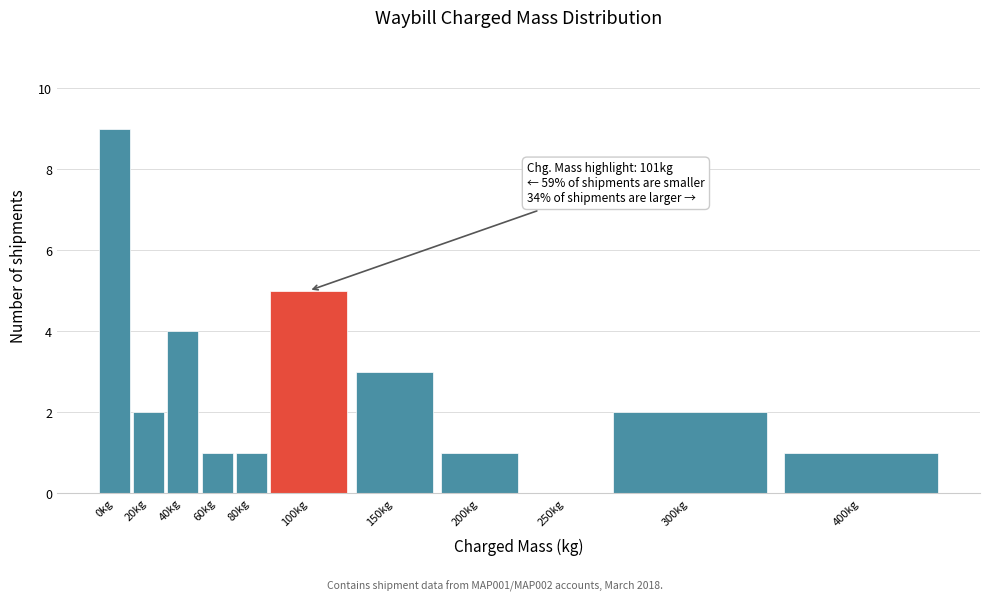

Reading left to right, what are all the values shown in this chart?

0kg=9	20kg=2	40kg=4	60kg=1	80kg=1	100kg=5	150kg=3	200kg=1	250kg=0	300kg=2	400kg=1